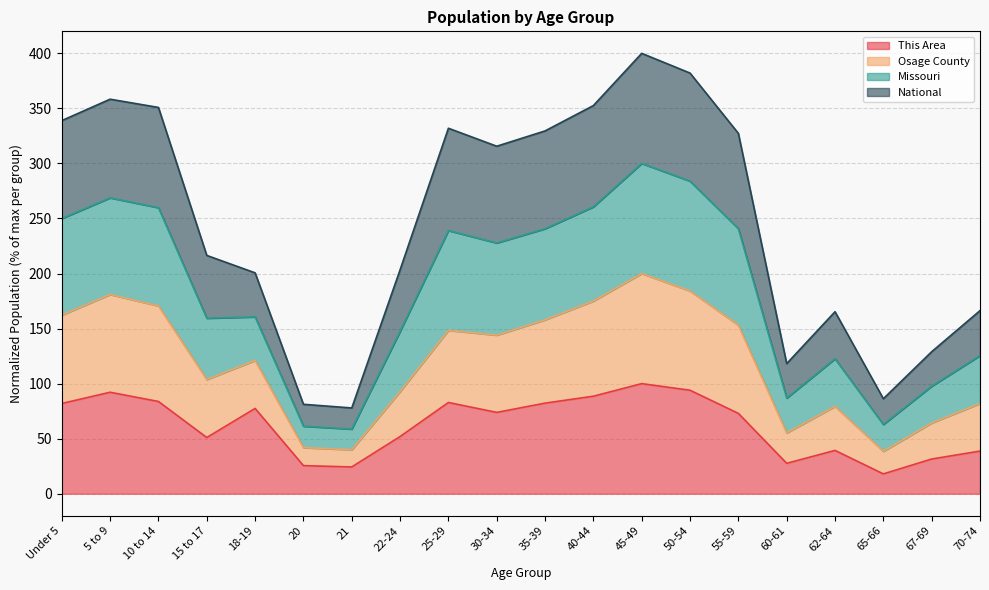

True or false: This Area has a value of 27.6 at 60-61.

True